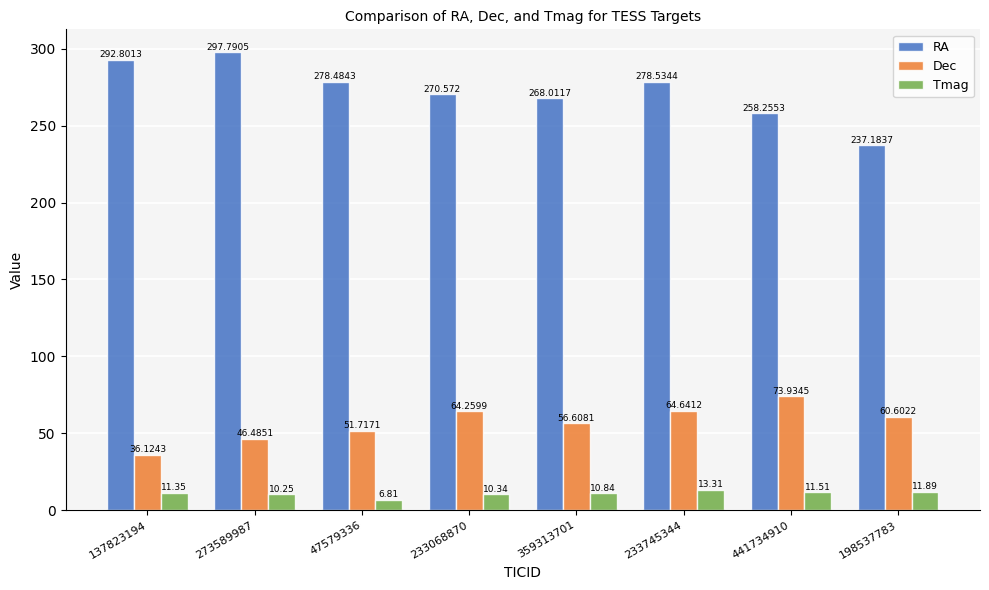

The value of RA at 441734910 is 81.3. True or false?

False